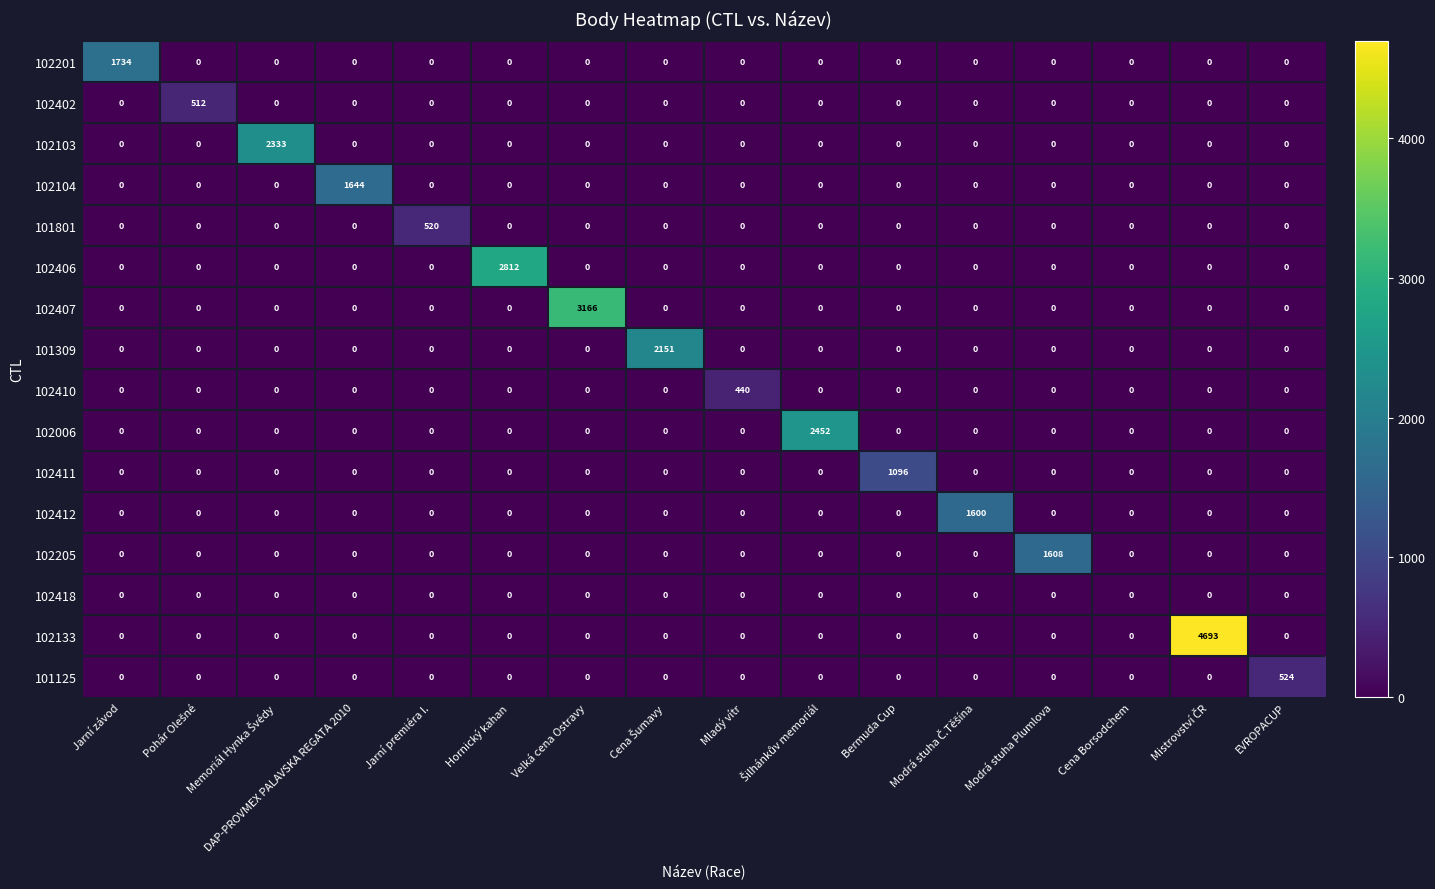

What is the sum of all 101125 values?

524